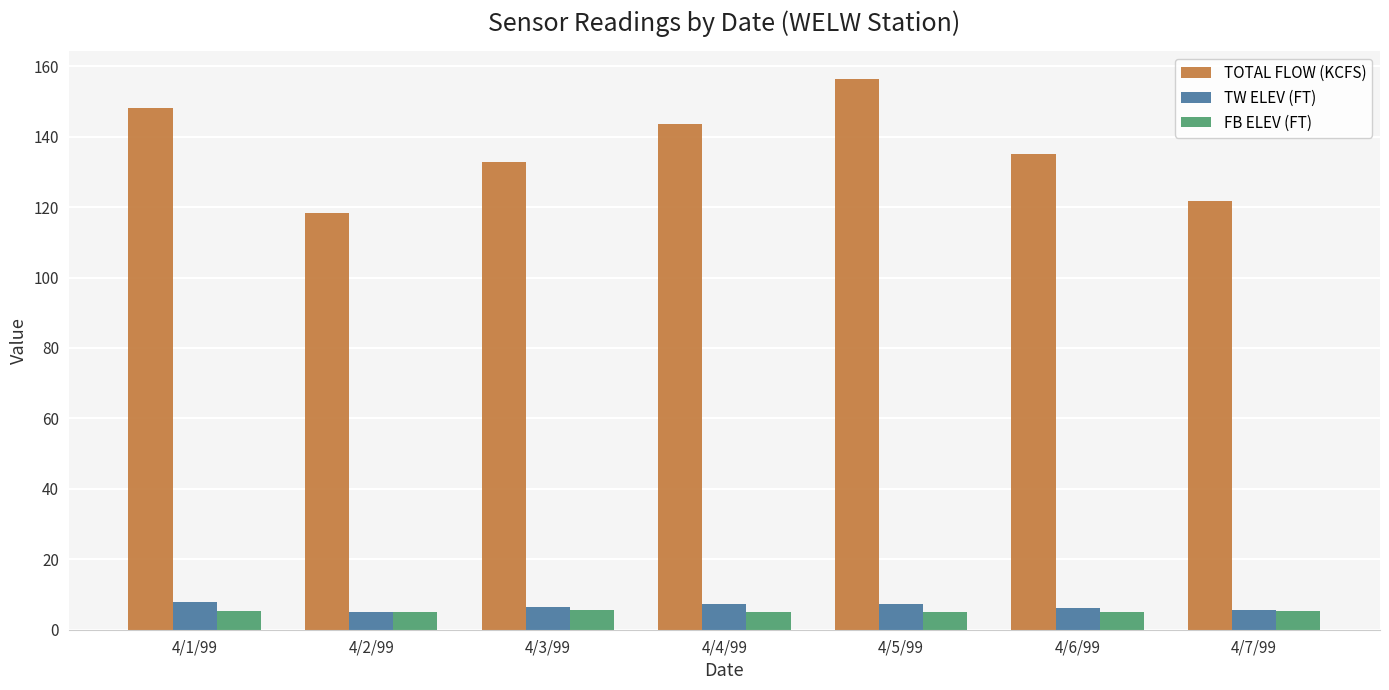

Read the TW ELEV (FT) value at 4/7/99.

5.6